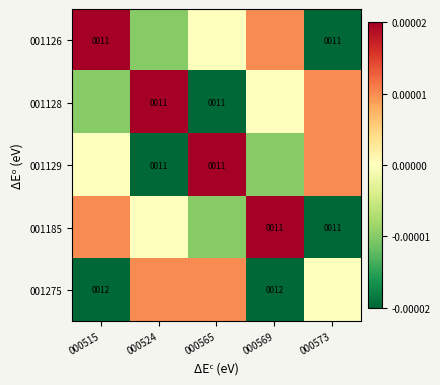

The 001275 series shows 12.0 at 000569. True or false?

True